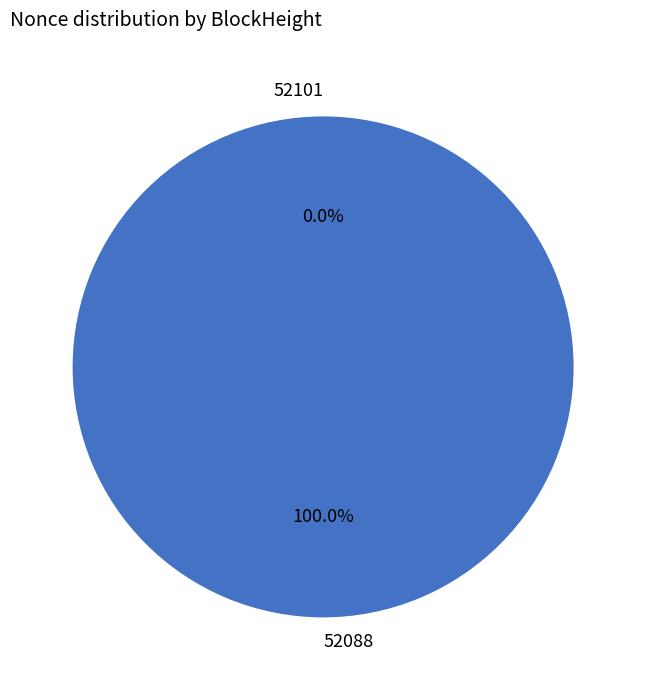

What is the change in value from 52101 to 52088?

+5911